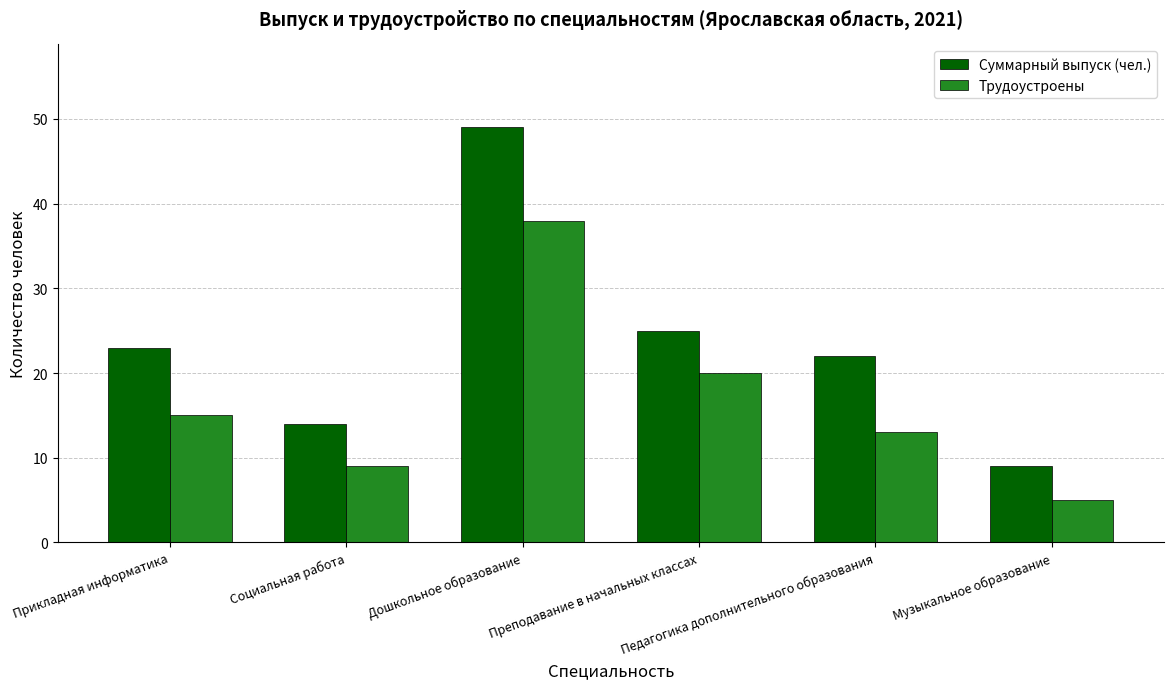

Reading left to right, list all the values displayed in this chart.

Суммарный выпуск (чел.): 23	14	49	25	22	9
Трудоустроены: 15	9	38	20	13	5